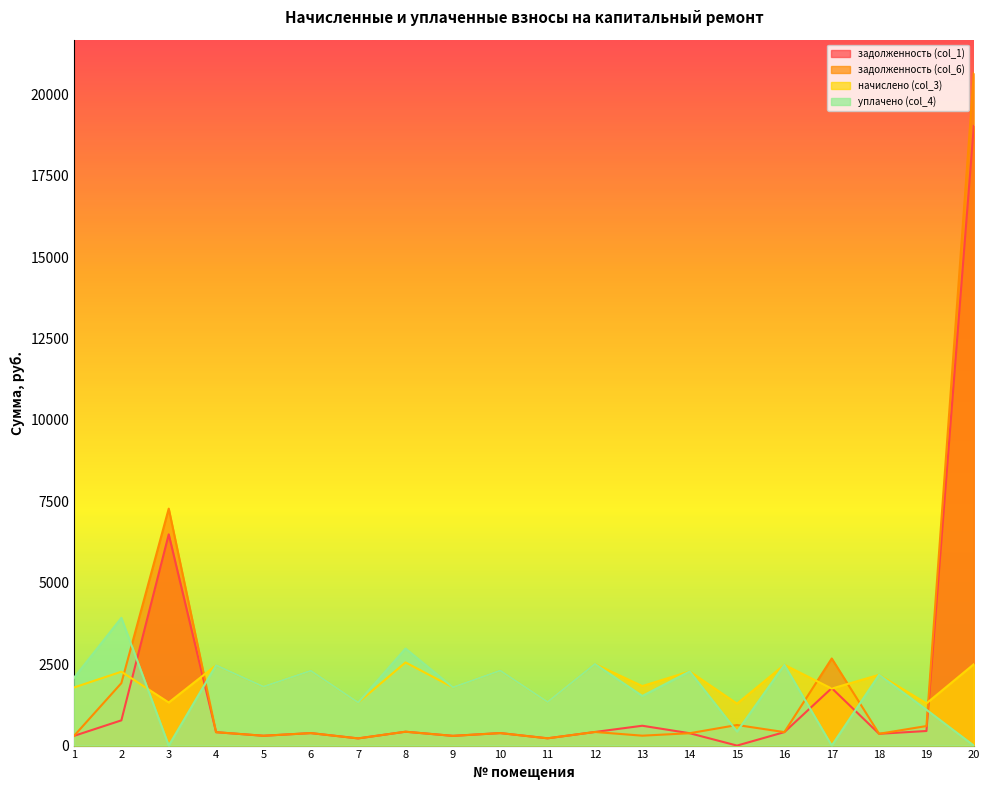

True or false: задолженность (col_1) and уплачено (col_4) cross at least once.

True